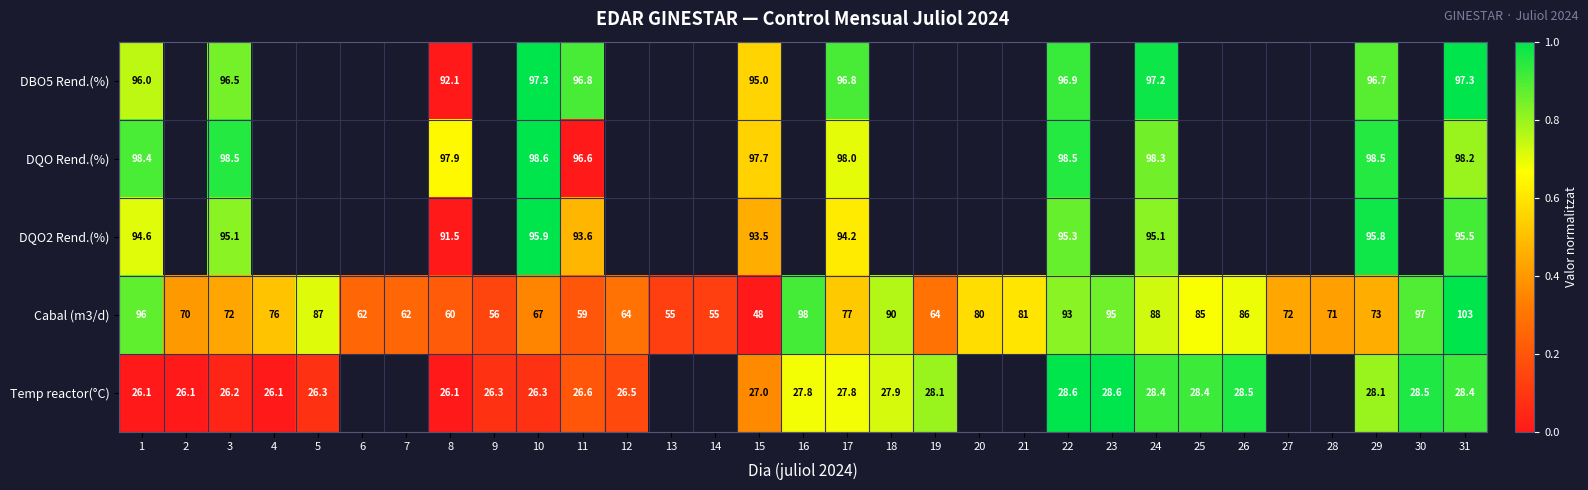

At which category is the sum across all series the highest?

31